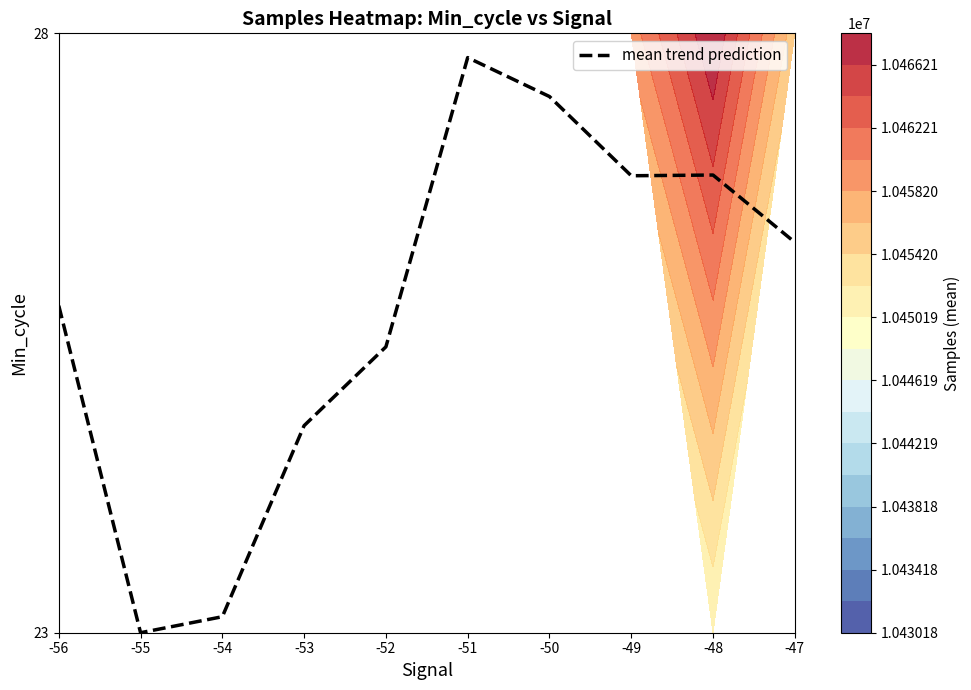

Where does the data first go above 26?

-51